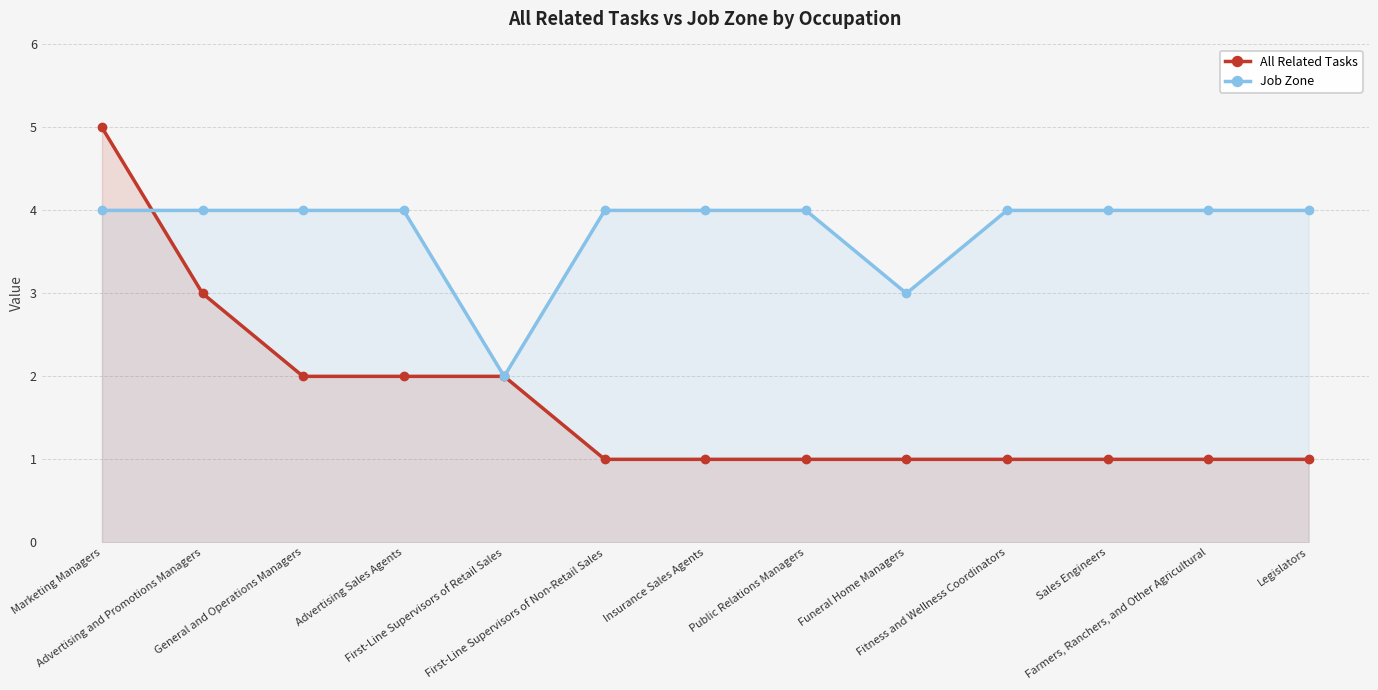

What is the label of the 10th point from the right?

Advertising Sales Agents